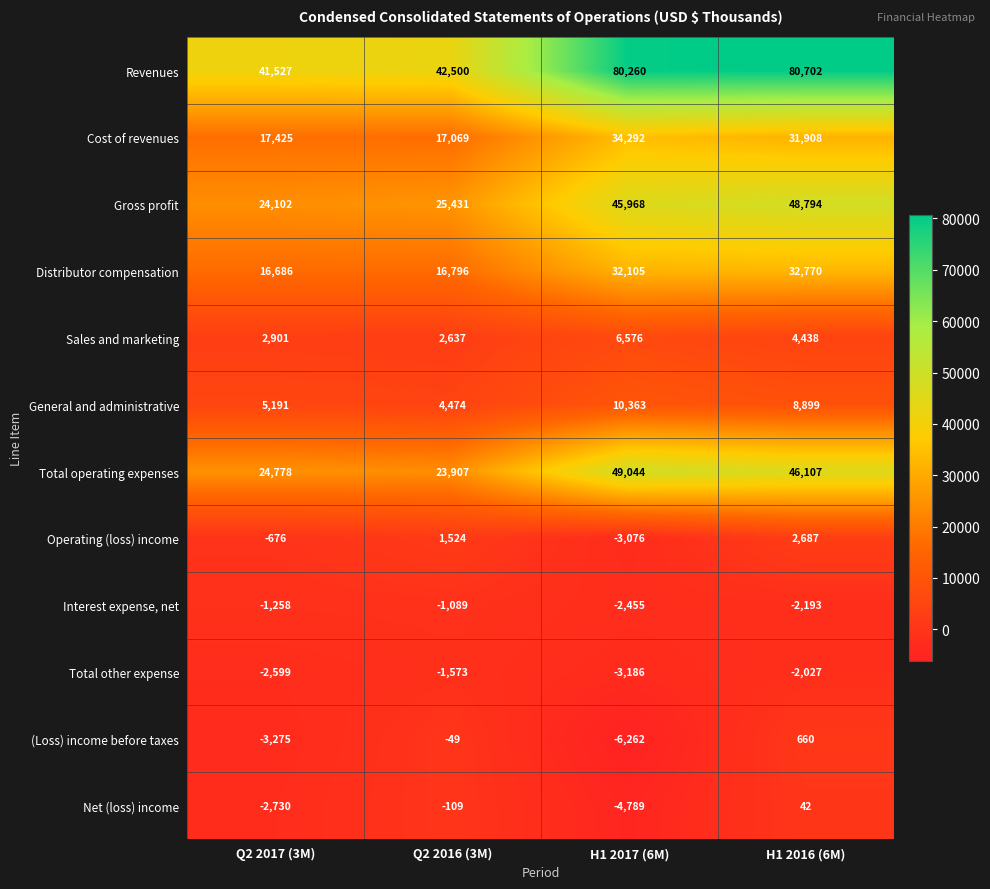

The Net (loss) income series shows -4789 at H1 2017 (6M). True or false?

True